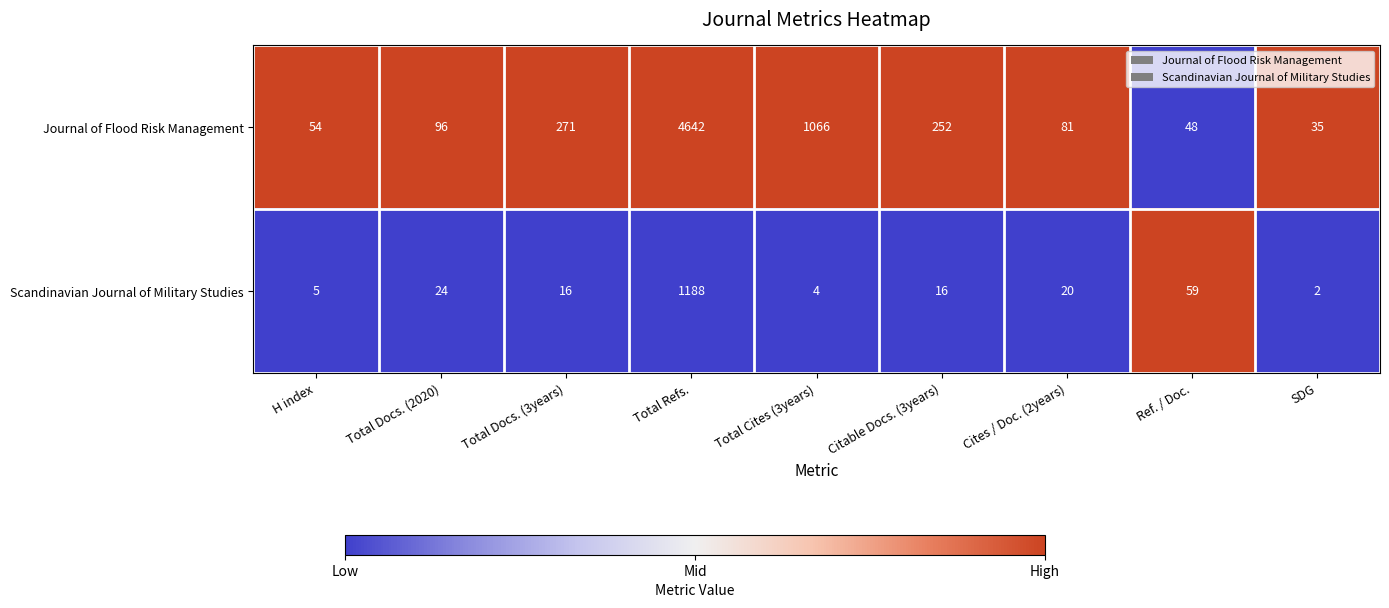

At which category is the sum across all series the highest?

Total Refs.